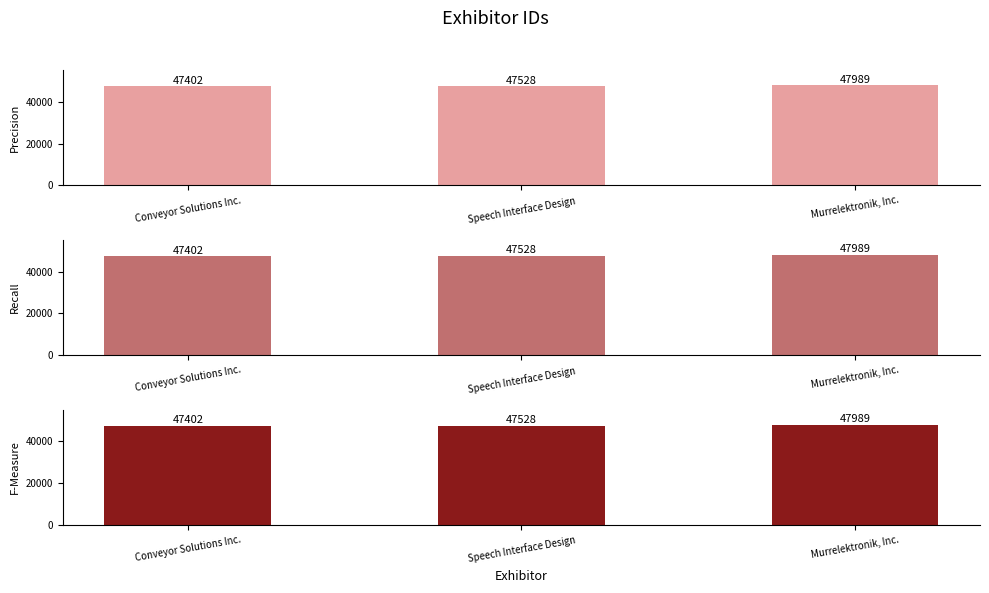

What is the smallest value displayed?

47402